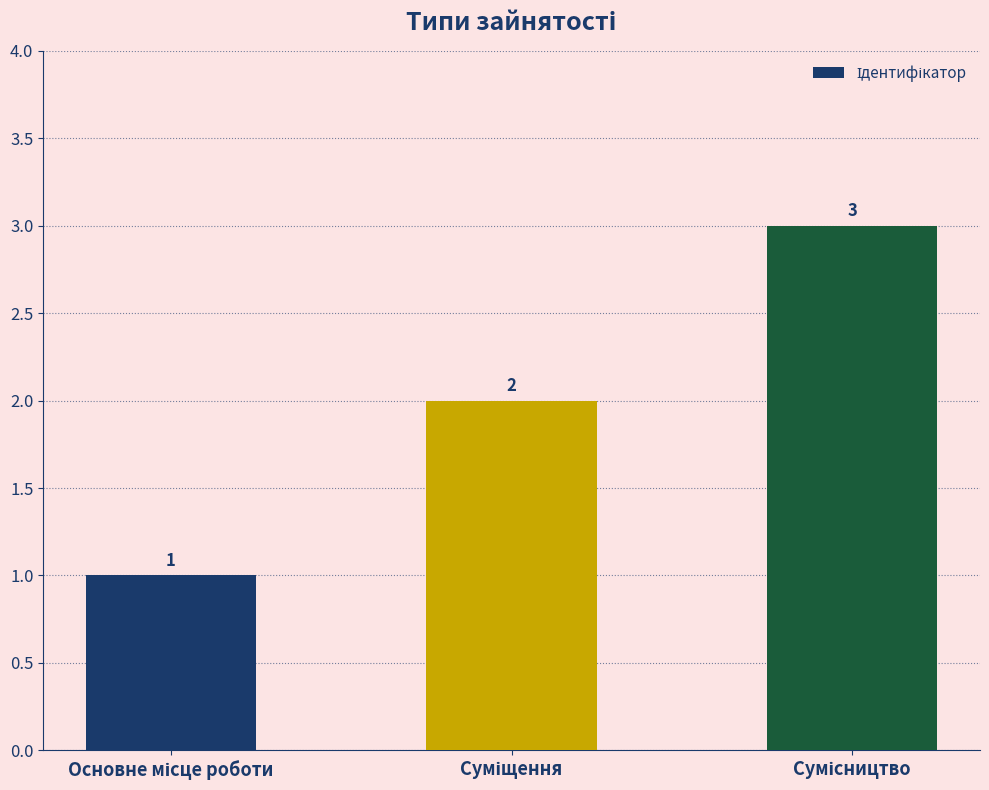

Does the chart contain any negative values?

No